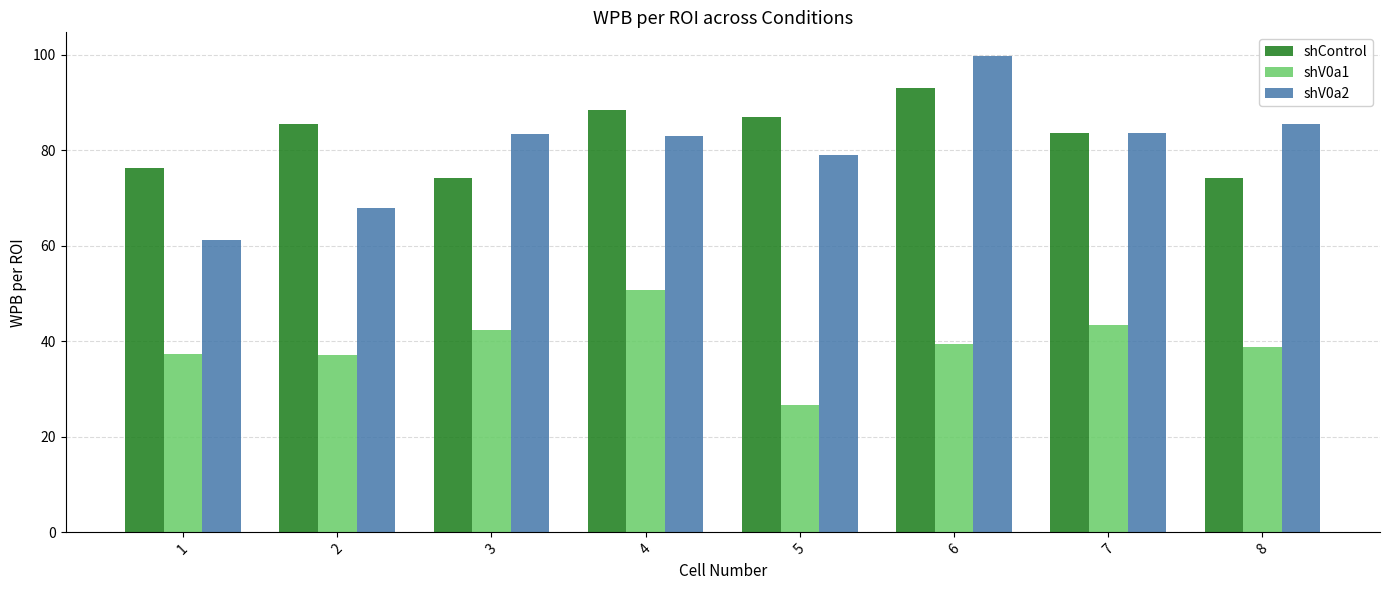

Which series has the largest range (max minus min)?

shV0a2